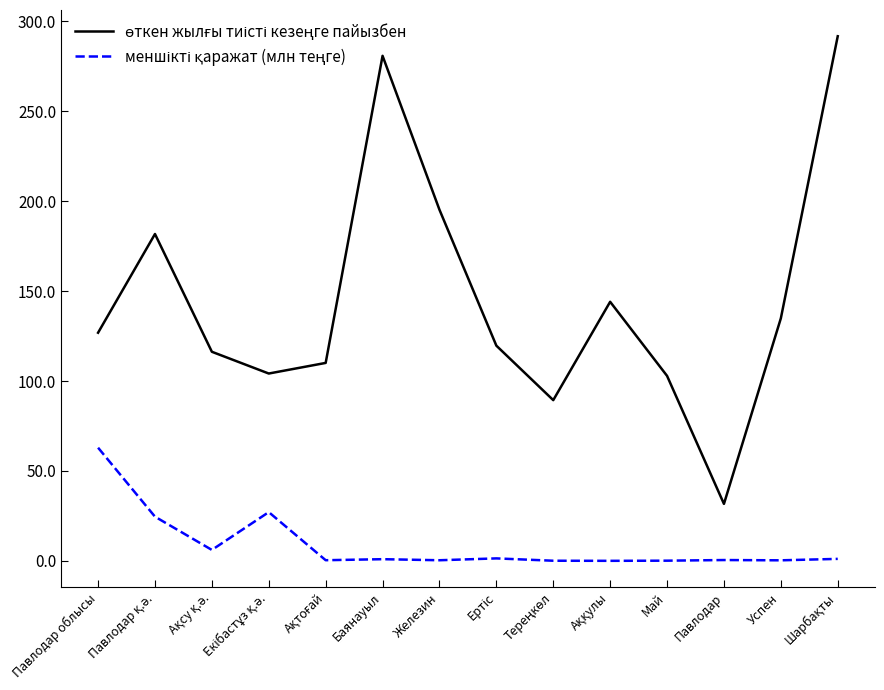

What is the maximum value shown in the chart?

291.8